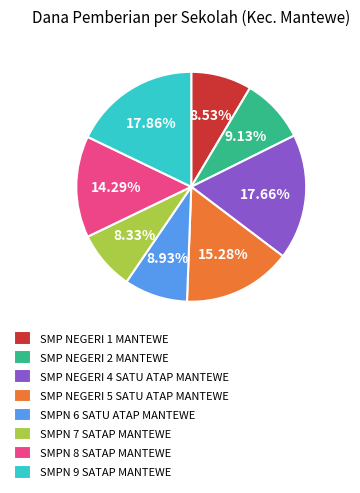

How much of the chart is everything except SMPN 9 SATAP MANTEWE?

82.1%